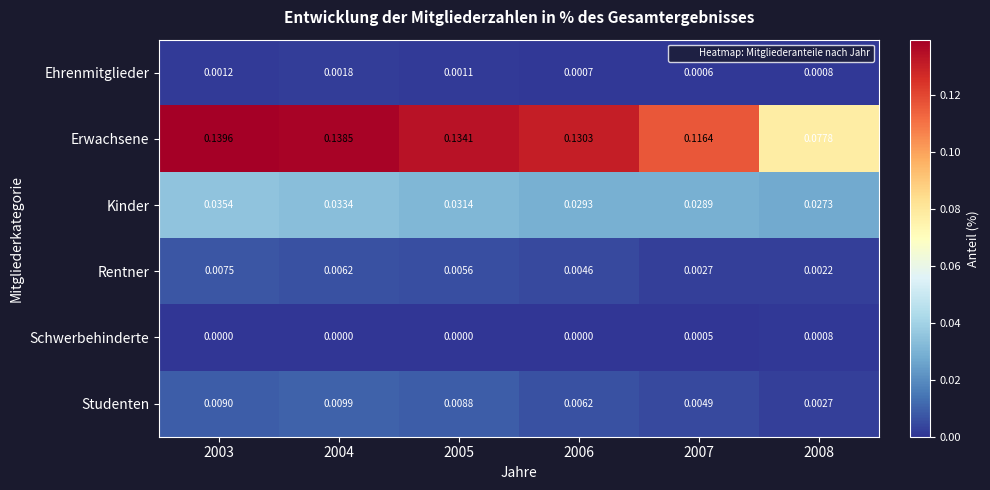

Between 2004 and 2008, which series saw the biggest shift?

Erwachsene